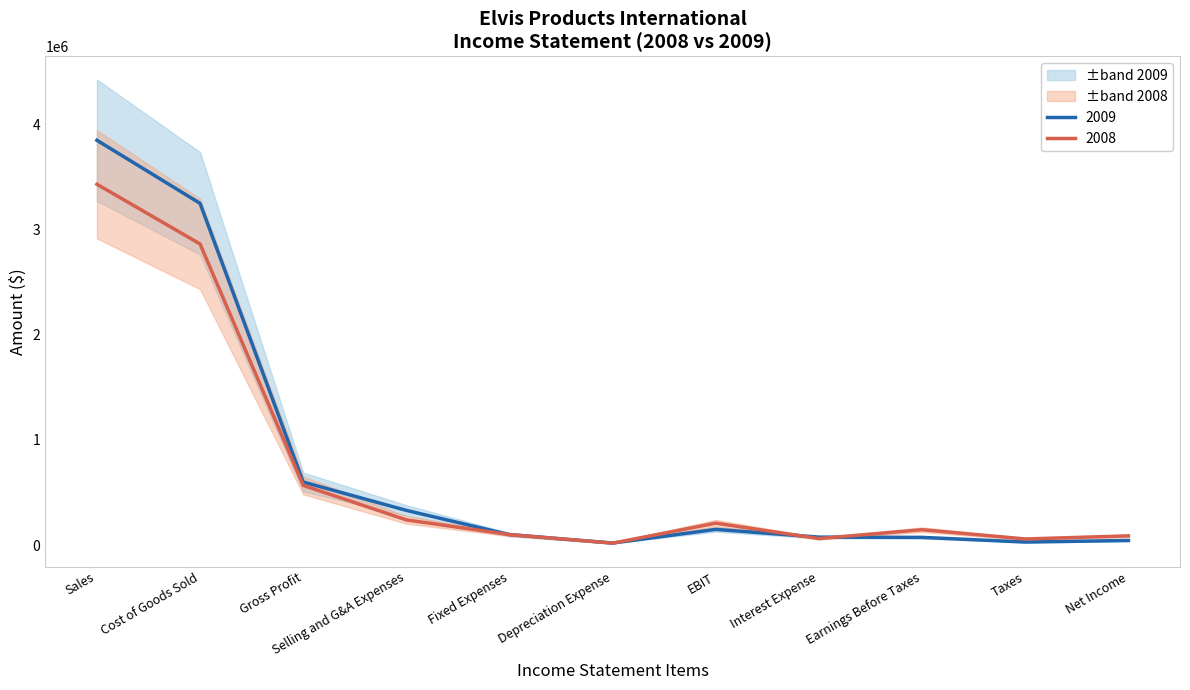

Reading left to right, extract all data points from this chart.

2009: 3850000	3250000	600000	330300	100000	20000	149700	76000	73700	29480	44220
2008: 3432000	2864000	568000	240000	100000	18900	209100	62500	146600	58640	87960